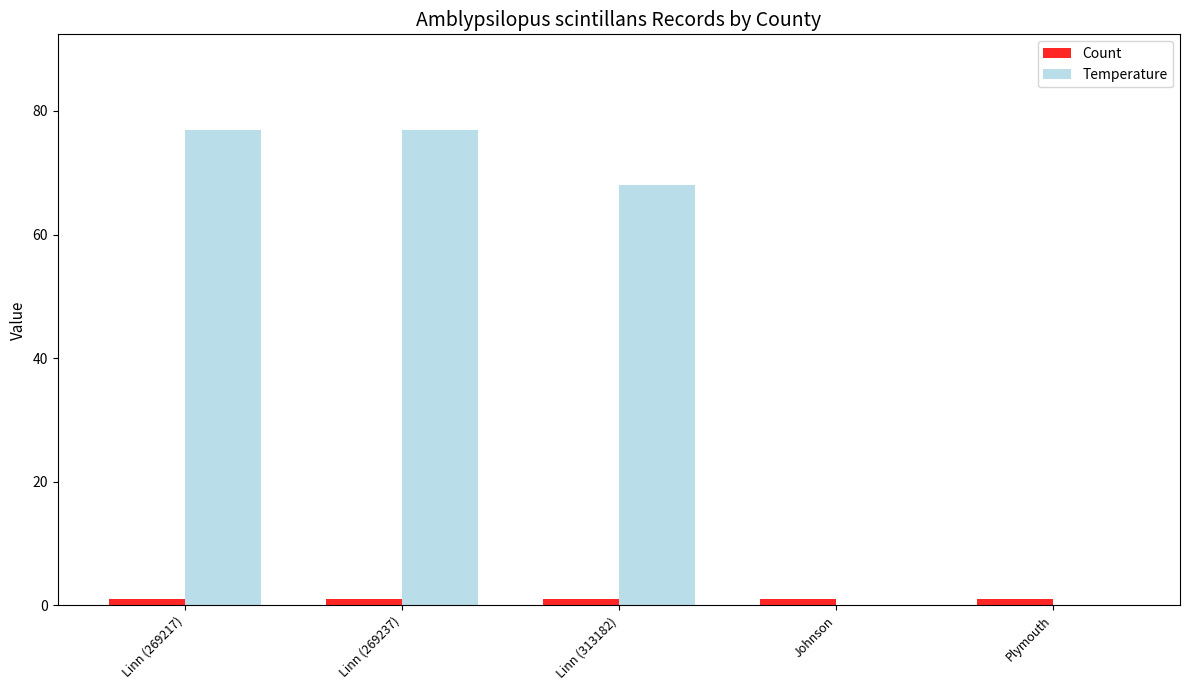

Reading left to right, extract all data points from this chart.

Count: Linn (269217)=1	Linn (269237)=1	Linn (313182)=1	Johnson=1	Plymouth=1
Temperature: Linn (269217)=77	Linn (269237)=77	Linn (313182)=68	Johnson=0	Plymouth=0